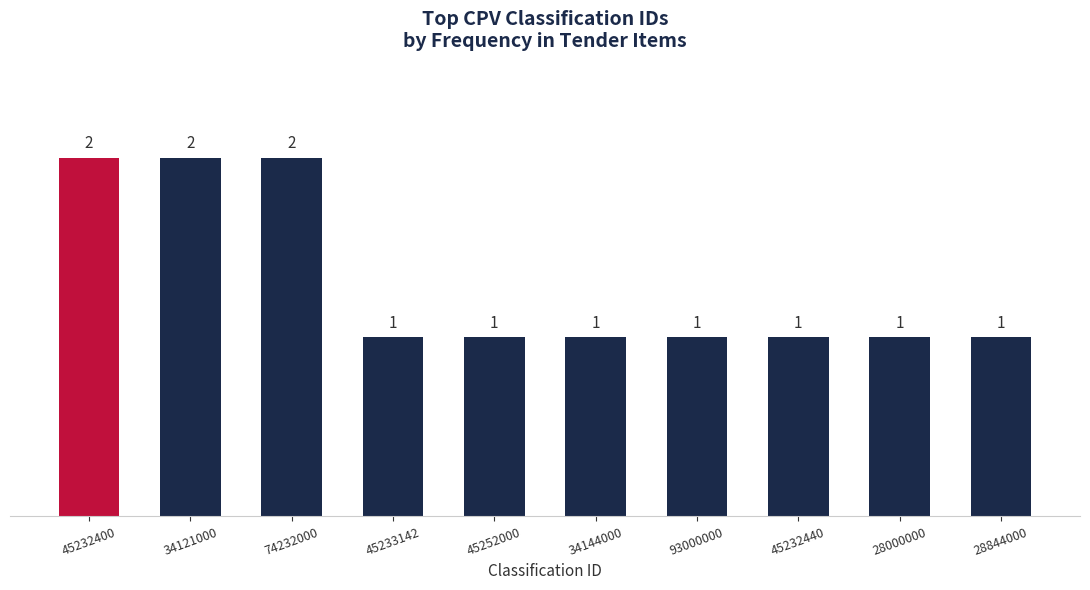

Read the value at 74232000.

2